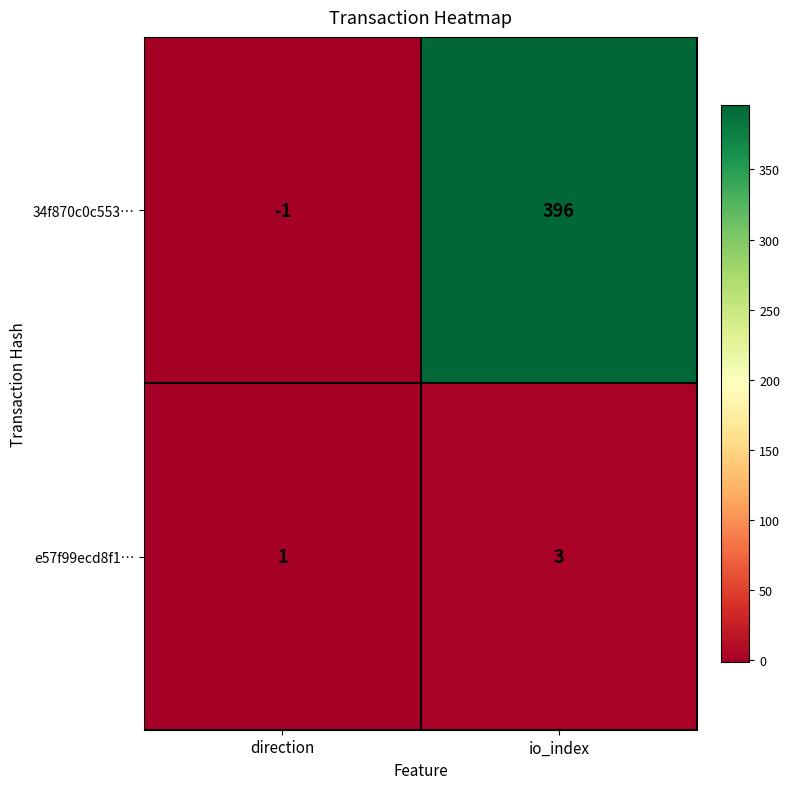

Reading left to right, what are all the values shown in this chart?

34f870c0c553…: direction=-1	io_index=396
e57f99ecd8f1…: direction=1	io_index=3